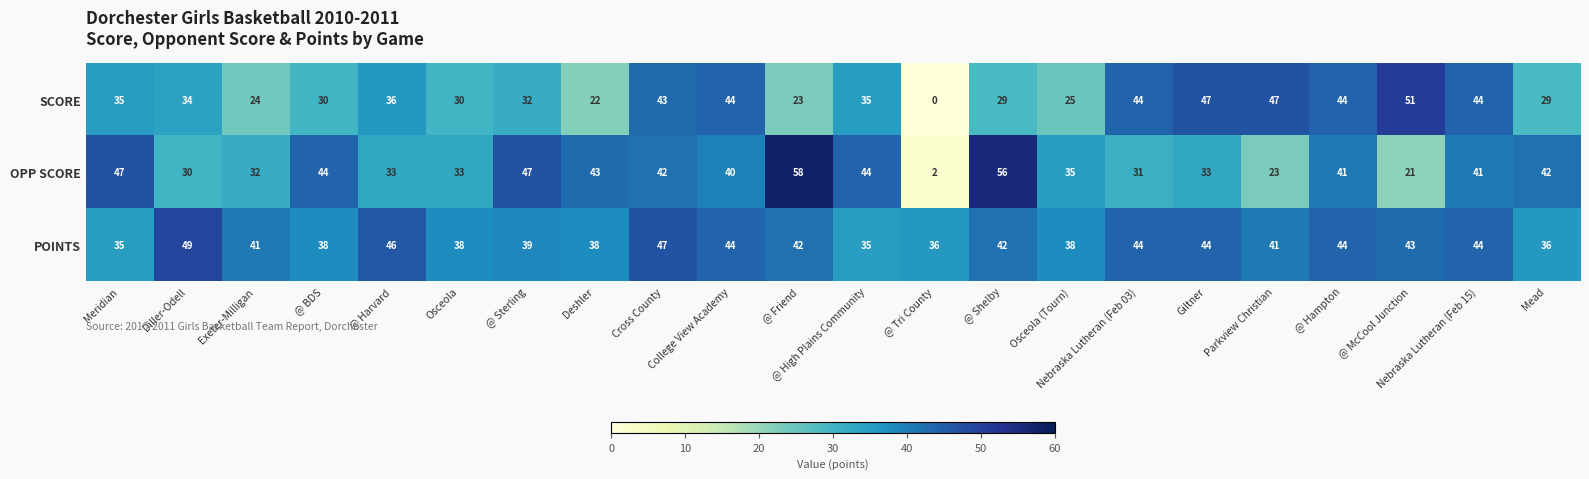

What is the highest value of the SCORE series?

51